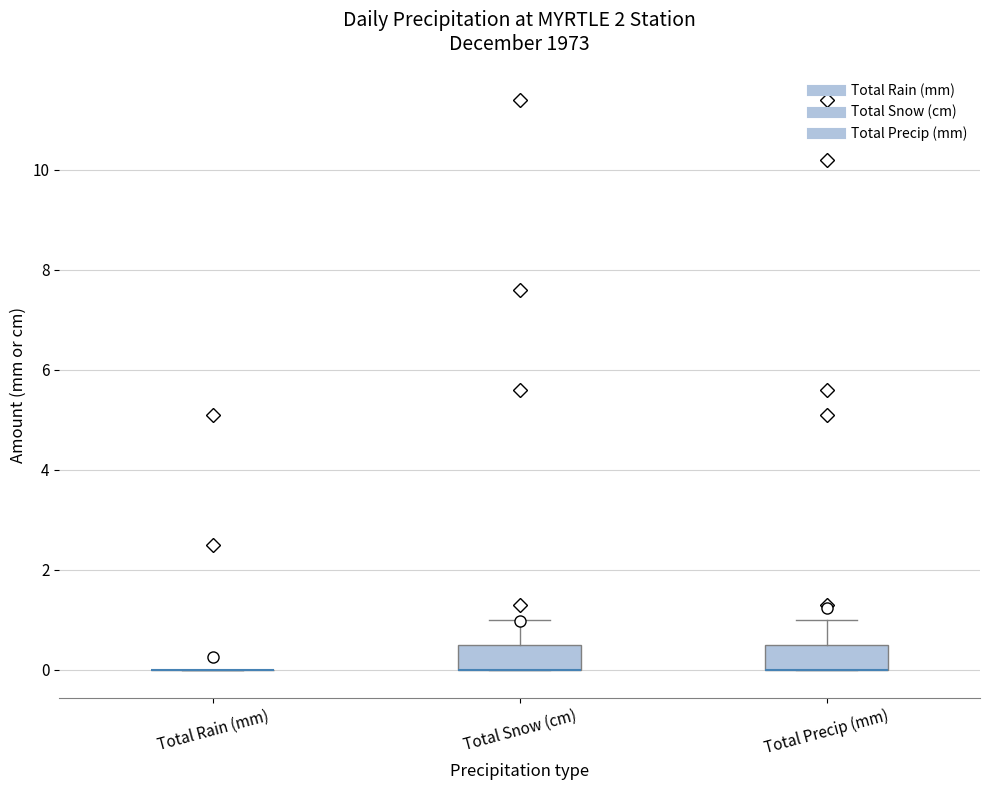

Reading left to right, read every box against the y-axis: the position of its median line, the range the box covers, and the ends of its whiskers. The values are not printed on the chart, so give them approximately, as read against the axis.

Total Rain (mm): box collapsed to a line at 0.0, whiskers 0.0 to 0.0
Total Snow (cm): median 0.0 (drawn on the box's lower edge), box 0.0 to 0.6, whiskers 0.0 to 1.0
Total Precip (mm): median 0.0 (drawn on the box's lower edge), box 0.0 to 0.6, whiskers 0.0 to 1.0